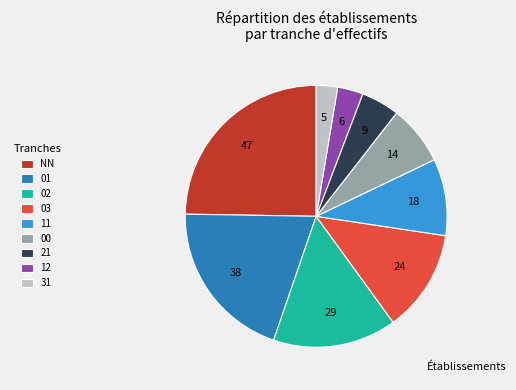

How many segments does this pie chart have?

9